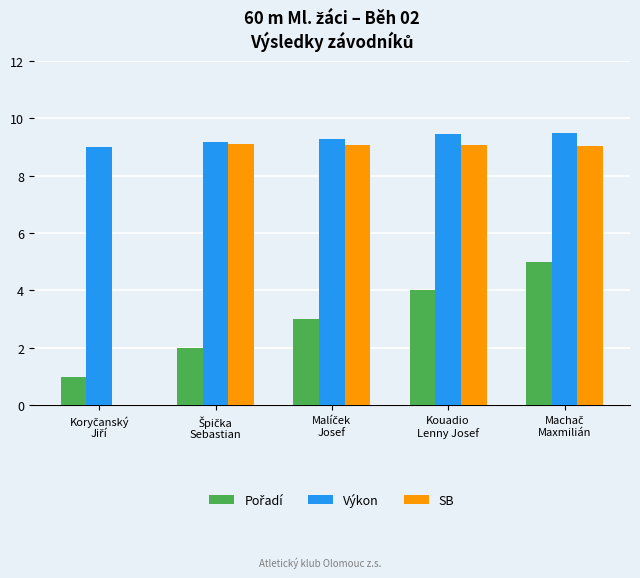

What is the greatest value displayed?

9.5